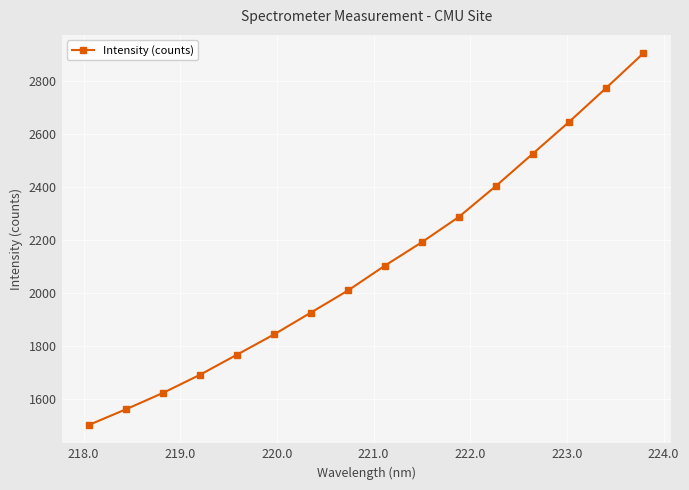

What is the smallest value displayed?

1504.5